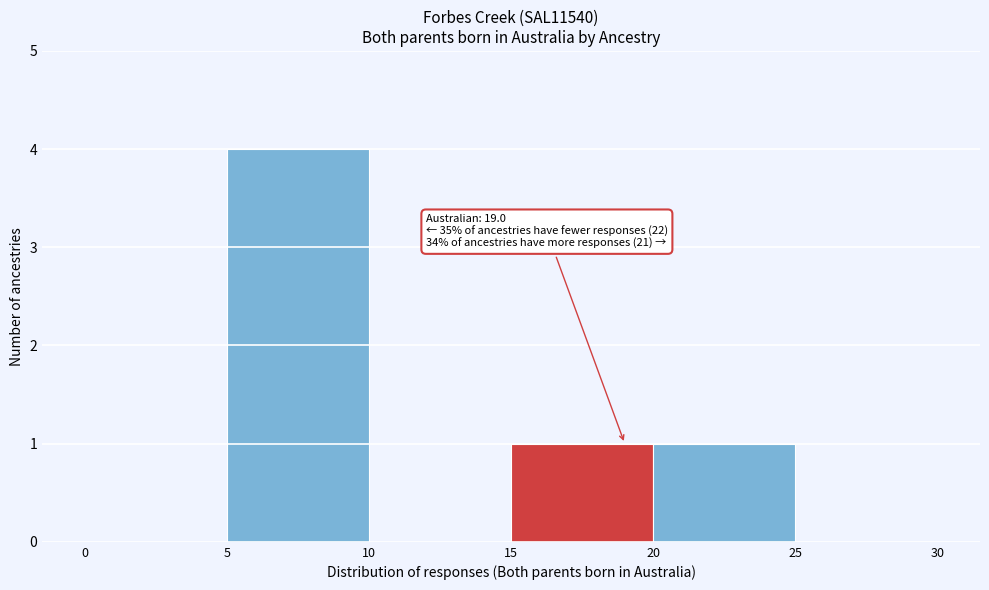

Over which range of the x-axis is the bar tallest?

5 to 10